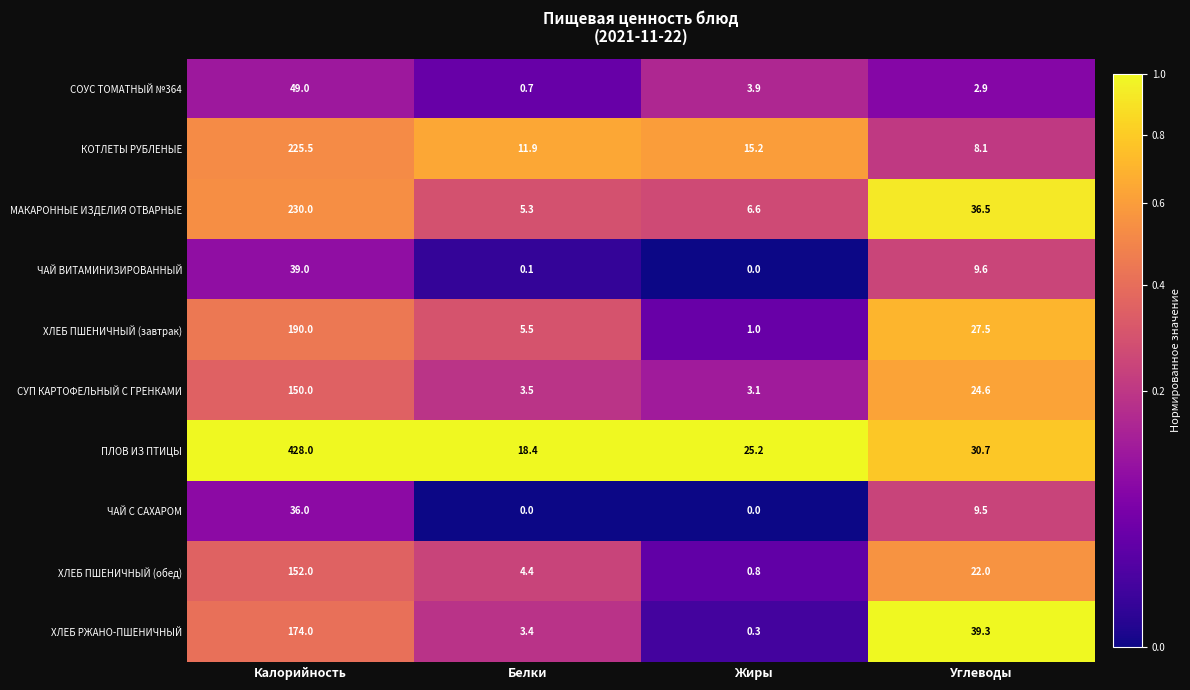

At how many categories does at least one series exceed 0?

4